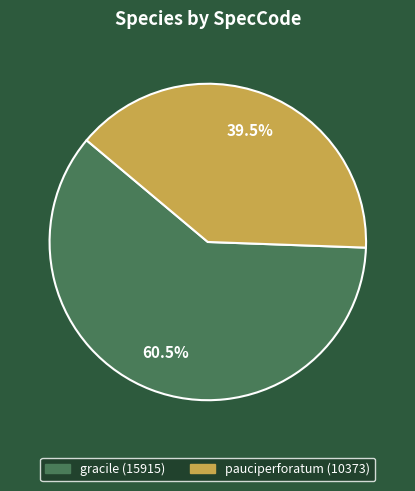

Which slice is the largest?

gracile